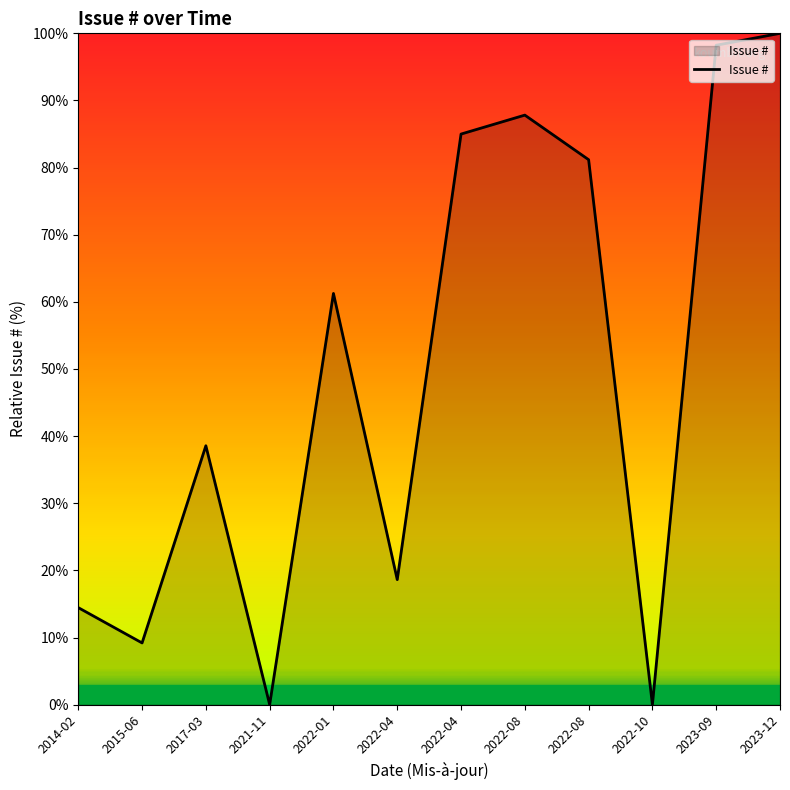

Where is the first local maximum?

2017-03